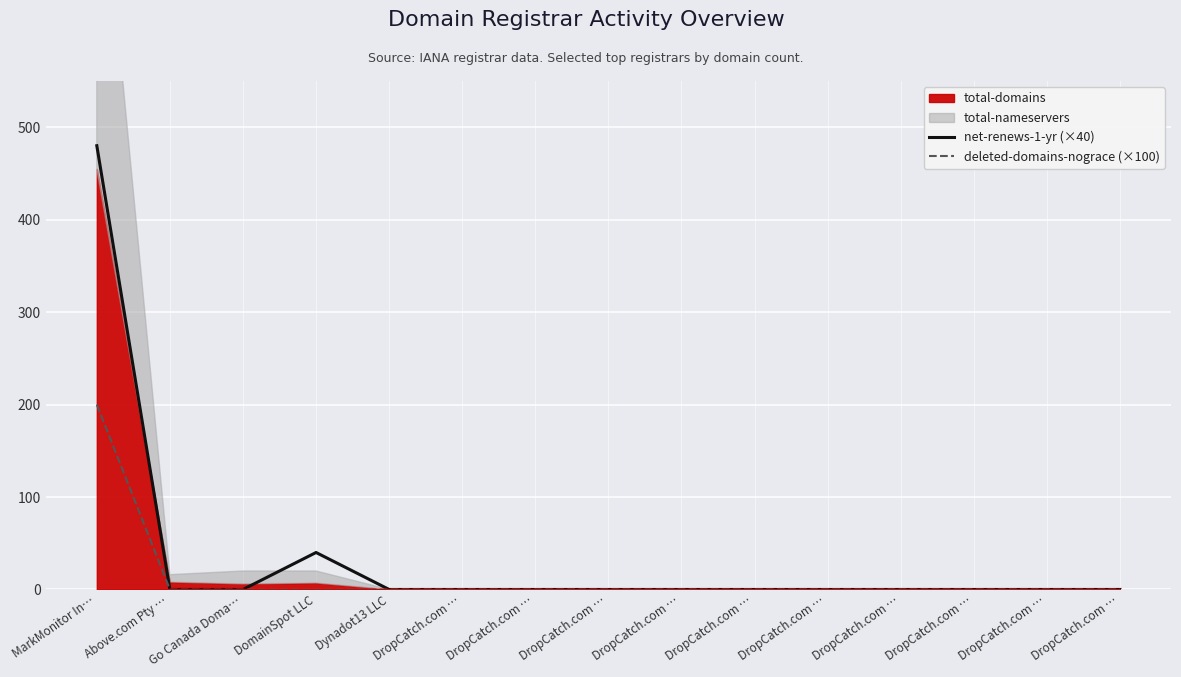

How many values in the deleted-domains-nograce (×100) series exceed 0?

1